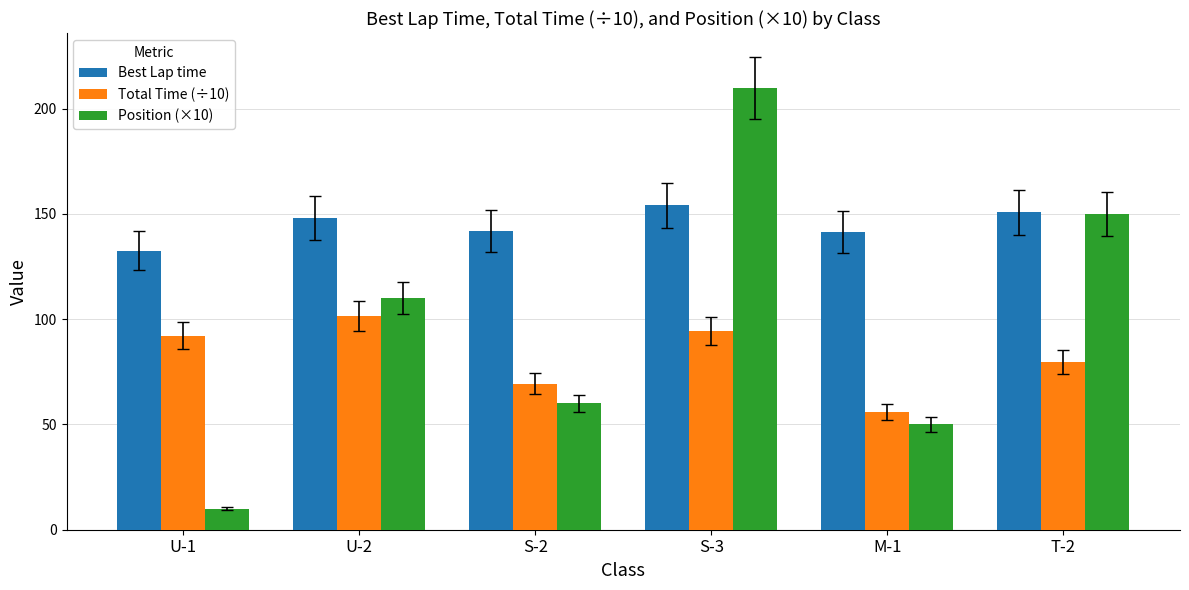

What are all the series names shown in the legend?

Best Lap time, Total Time (÷10), Position (×10)